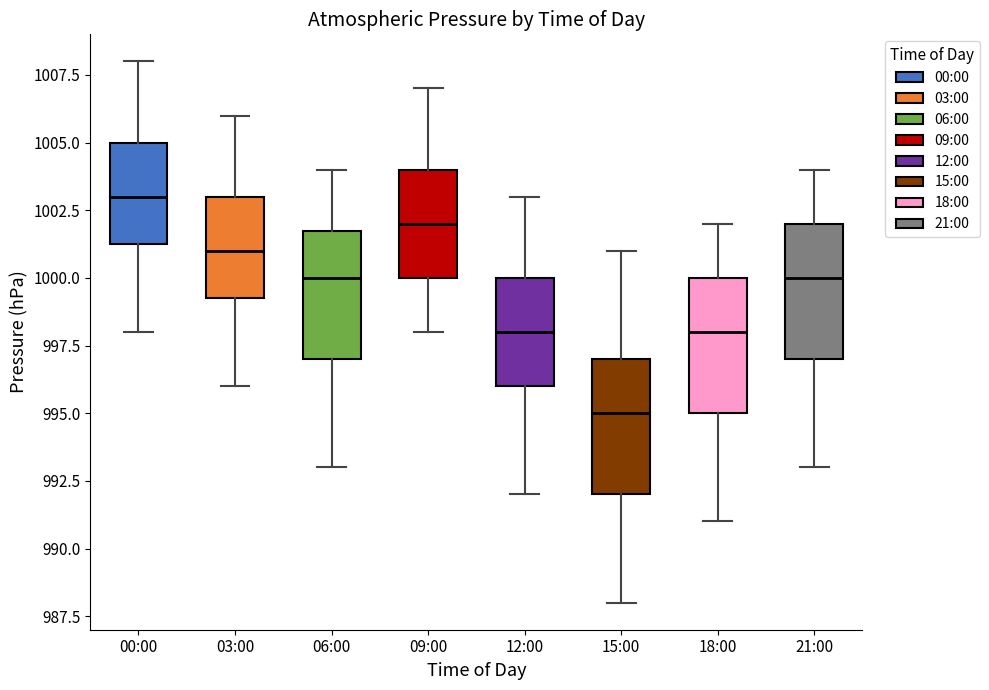

Reading left to right, transcribe this box plot: for each box, give where its median line is, the range the box spans, and where its two whiskers end, as read against the y-axis. The values are not printed on the chart, so give them approximately, as read against the axis.

00:00: median 1003.0, box 1001.5 to 1005.0, whiskers 998.0 to 1008.0
03:00: median 1001.0, box 999.5 to 1003.0, whiskers 996.0 to 1006.0
06:00: median 1000.0, box 997.0 to 1002.0, whiskers 993.0 to 1004.0
09:00: median 1002.0, box 1000.0 to 1004.0, whiskers 998.0 to 1007.0
12:00: median 998.0, box 996.0 to 1000.0, whiskers 992.0 to 1003.0
15:00: median 995.0, box 992.0 to 997.0, whiskers 988.0 to 1001.0
18:00: median 998.0, box 995.0 to 1000.0, whiskers 991.0 to 1002.0
21:00: median 1000.0, box 997.0 to 1002.0, whiskers 993.0 to 1004.0